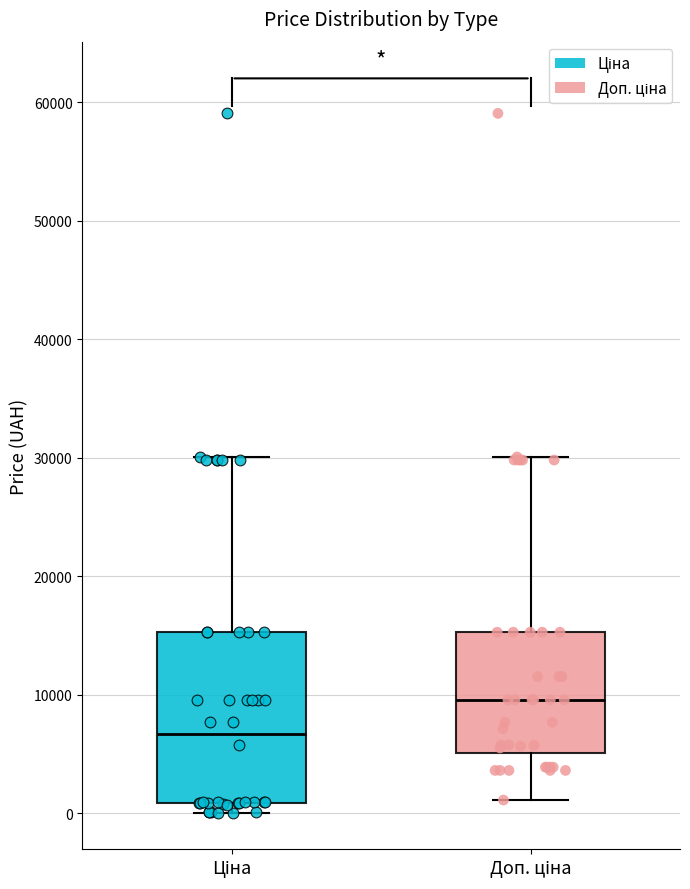

Reading left to right, transcribe this box plot: for each box, give where its median line is, the range the box spans, and where its two whiskers end, as read against the y-axis. The values are not printed on the chart, so give them approximately, as read against the axis.

Ціна: median 7000, box 1000 to 15000, whiskers 0 to 30000
Доп. ціна: median 10000, box 5000 to 15000, whiskers 1000 to 30000